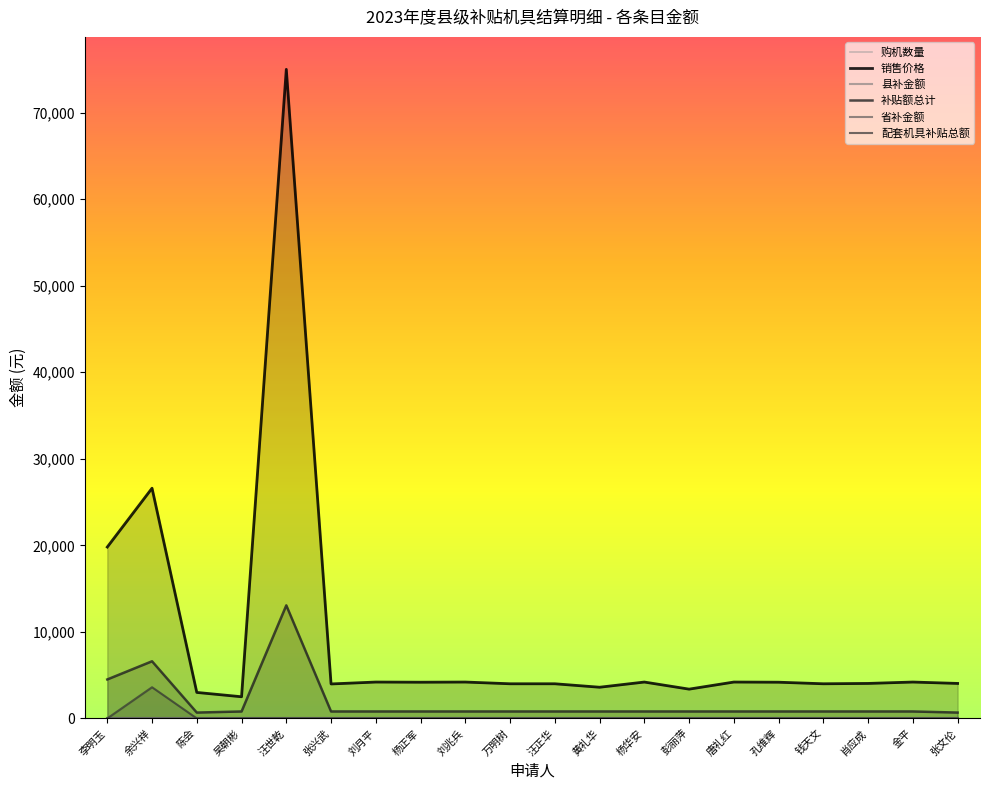

Between 刘兆兵 and 陈会, which is larger?

刘兆兵